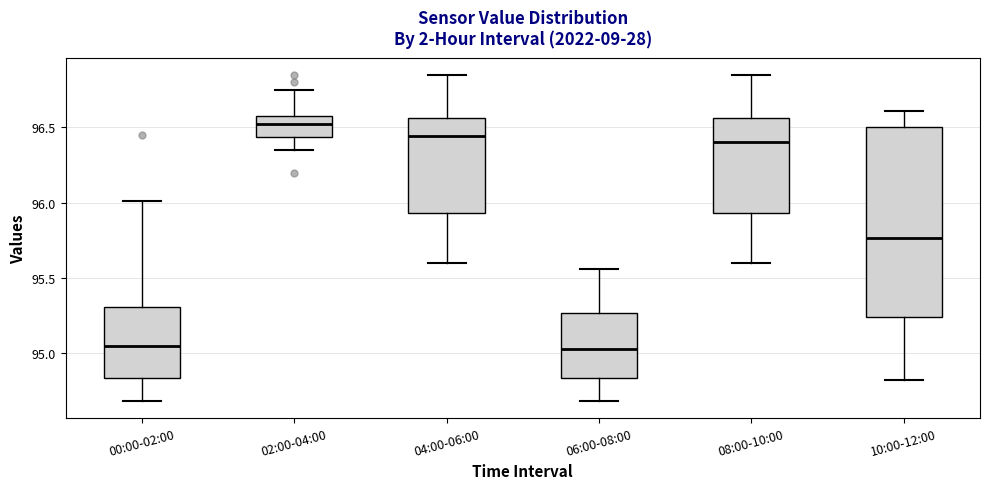

Comparing the boxes themselves (not the whiskers), which one is the tallest?

10:00-12:00